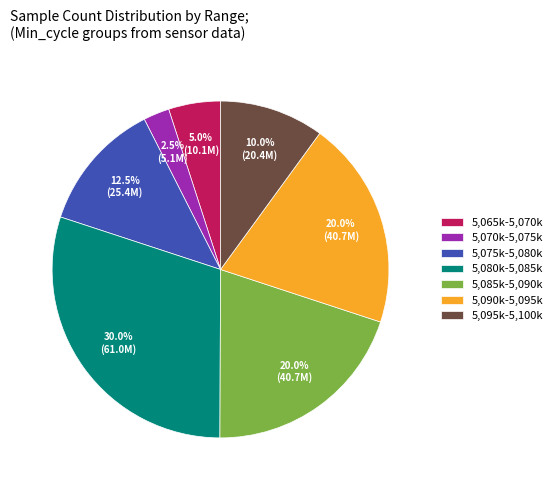

What portion of the pie excludes 5,065k-5,070k?

95.0%